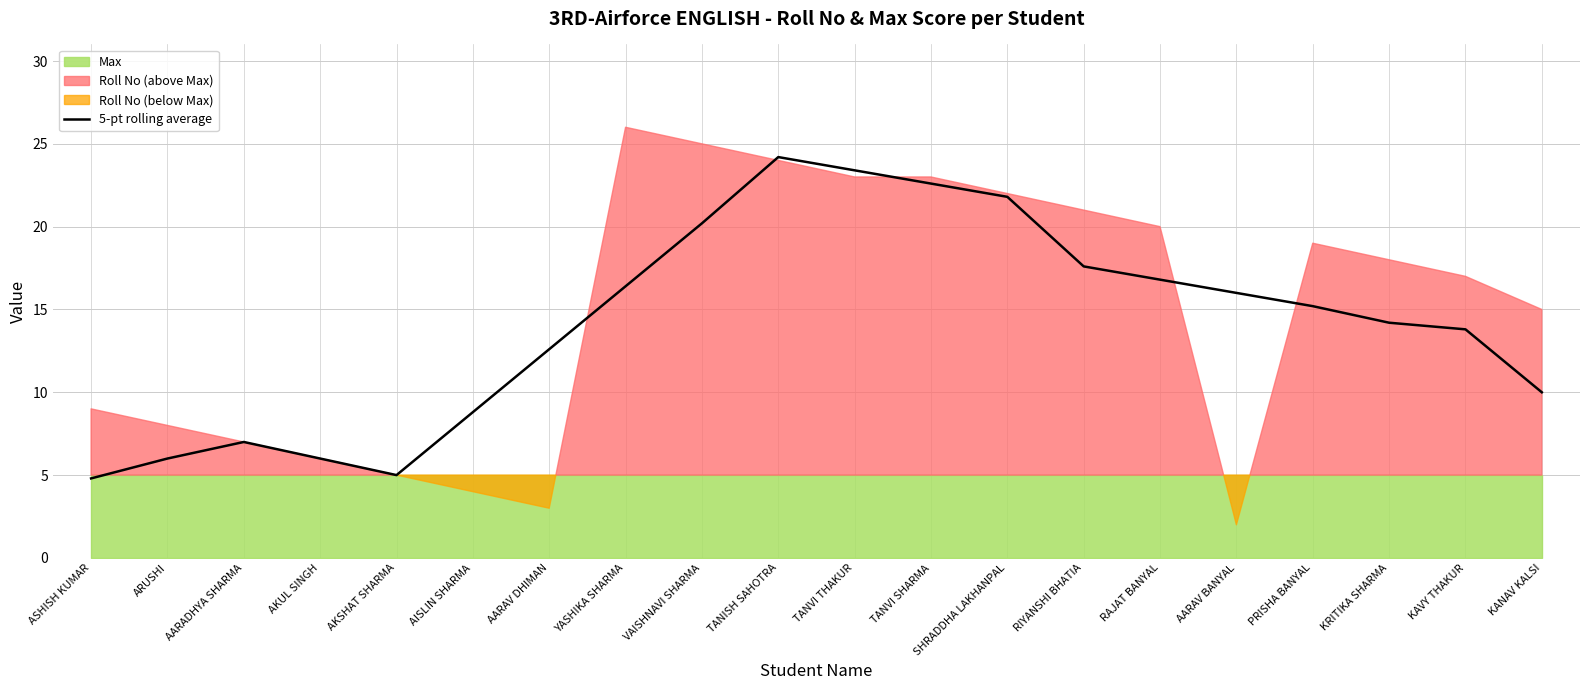

How many lines are shown in the chart?

1